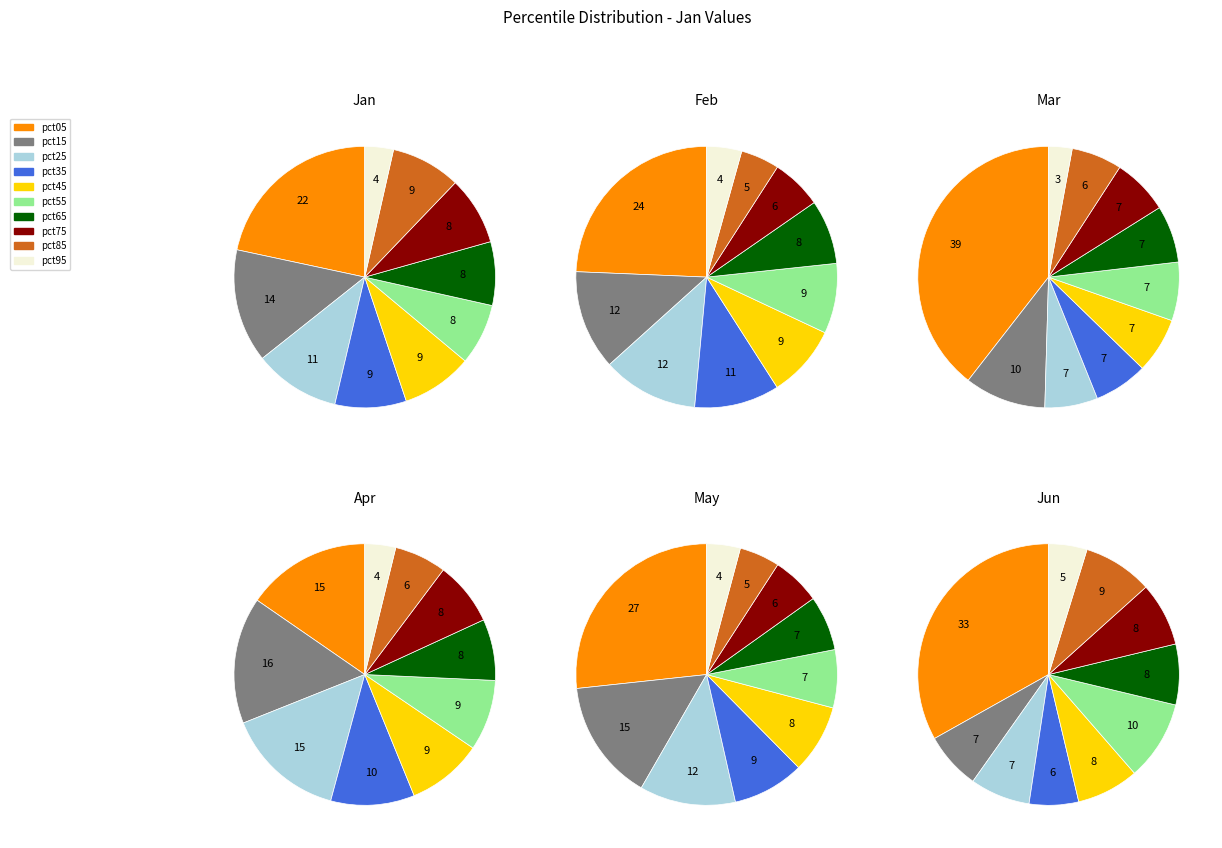

Is there a majority slice in this chart?

No